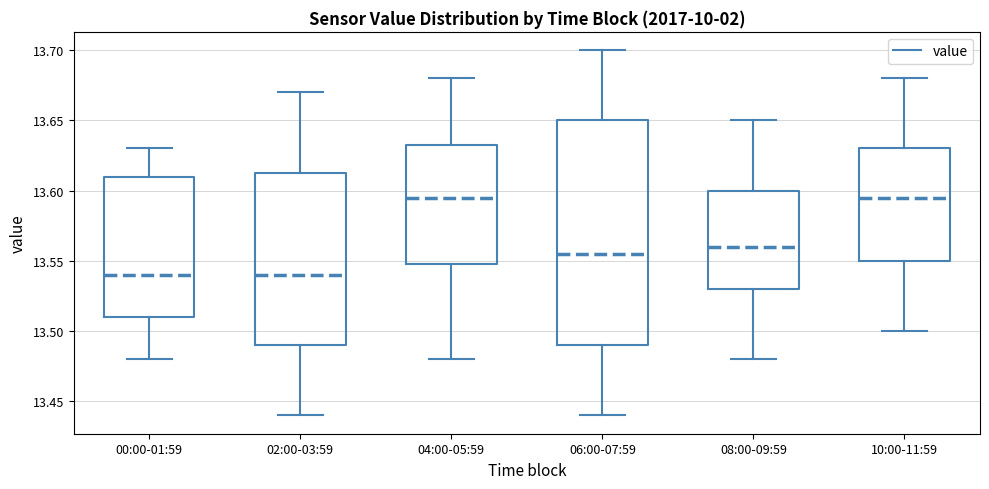

Which box is the tallest, from its lower edge to its upper edge?

06:00-07:59